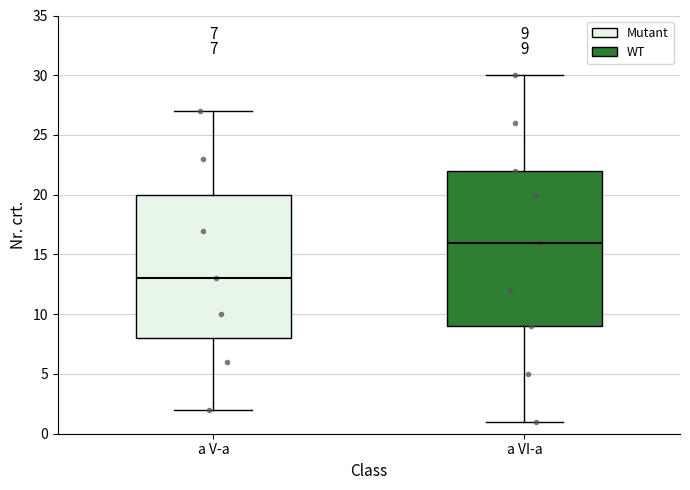

Which box is the tallest, from its lower edge to its upper edge?

a VI-a